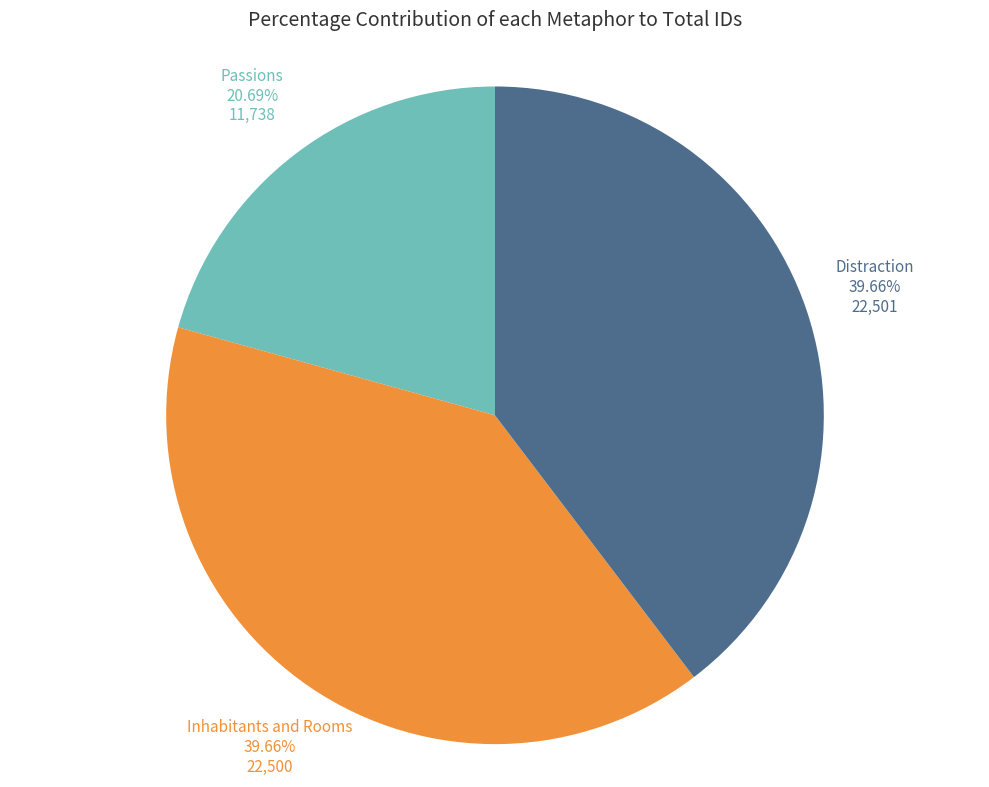

Does any single category account for the majority?

No